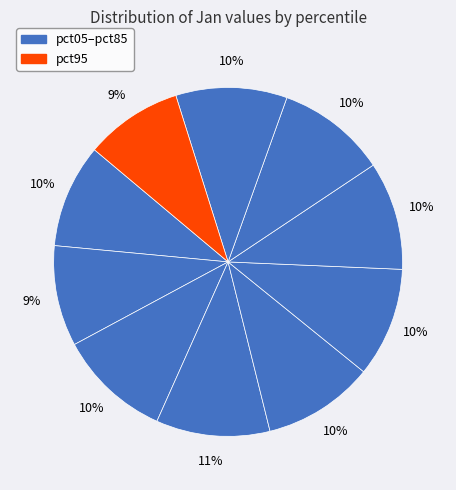

How many segments does this pie chart have?

10